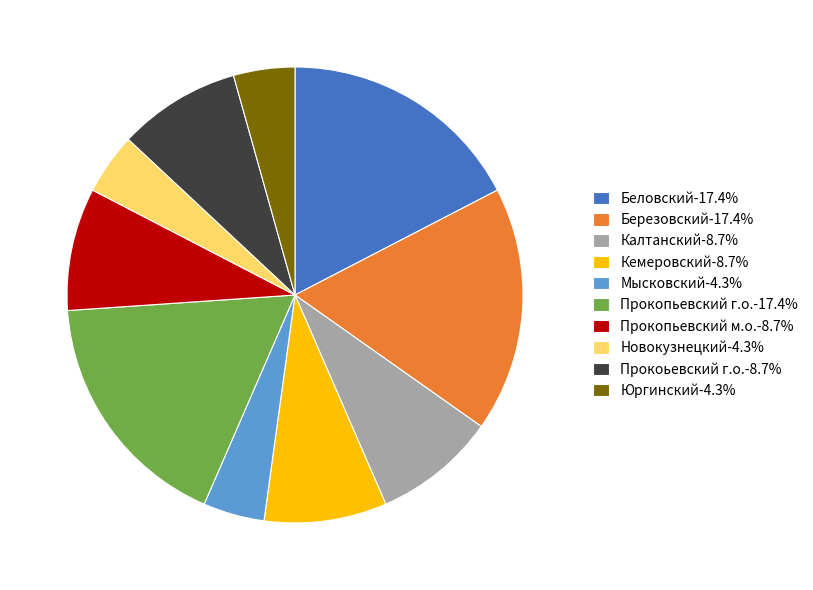

Is the sum of Кемеровский-8.7% and Березовский-17.4% greater than half?

No